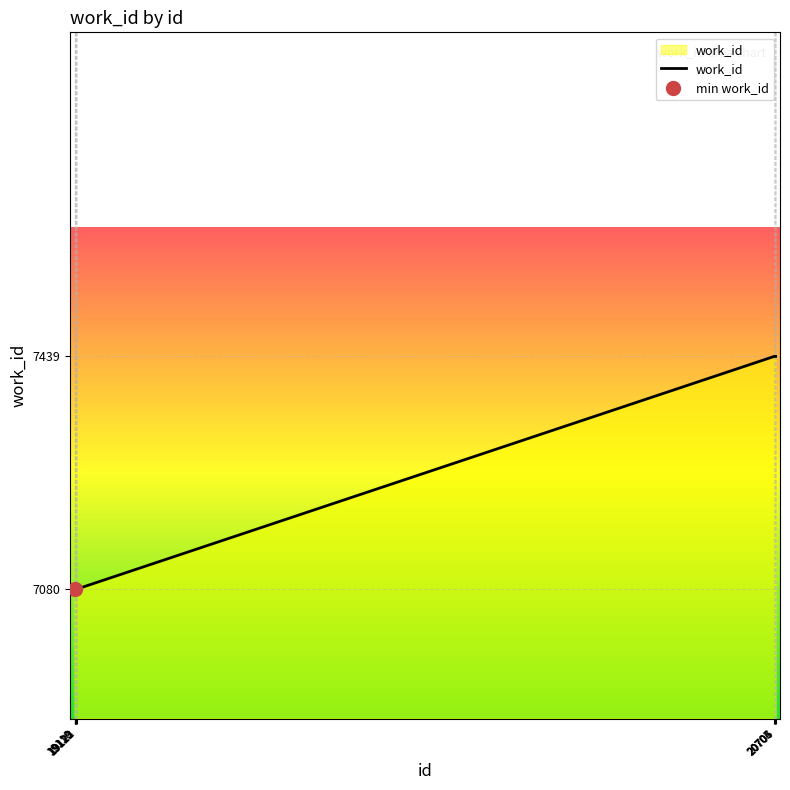

At which label is the value closest to 7259?

19118